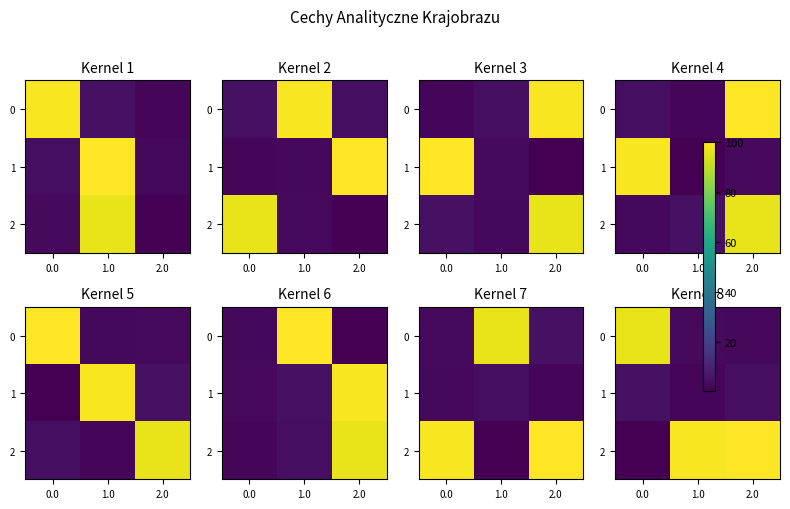

How many values in the 2 series exceed 99?

2